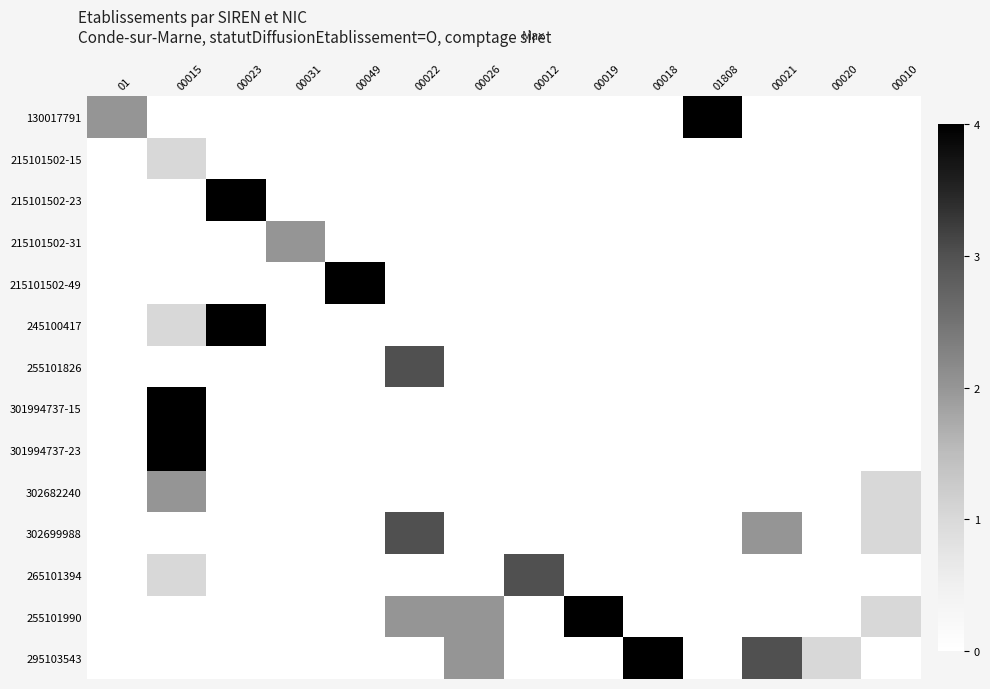

Count the number of categories in the chart.

14